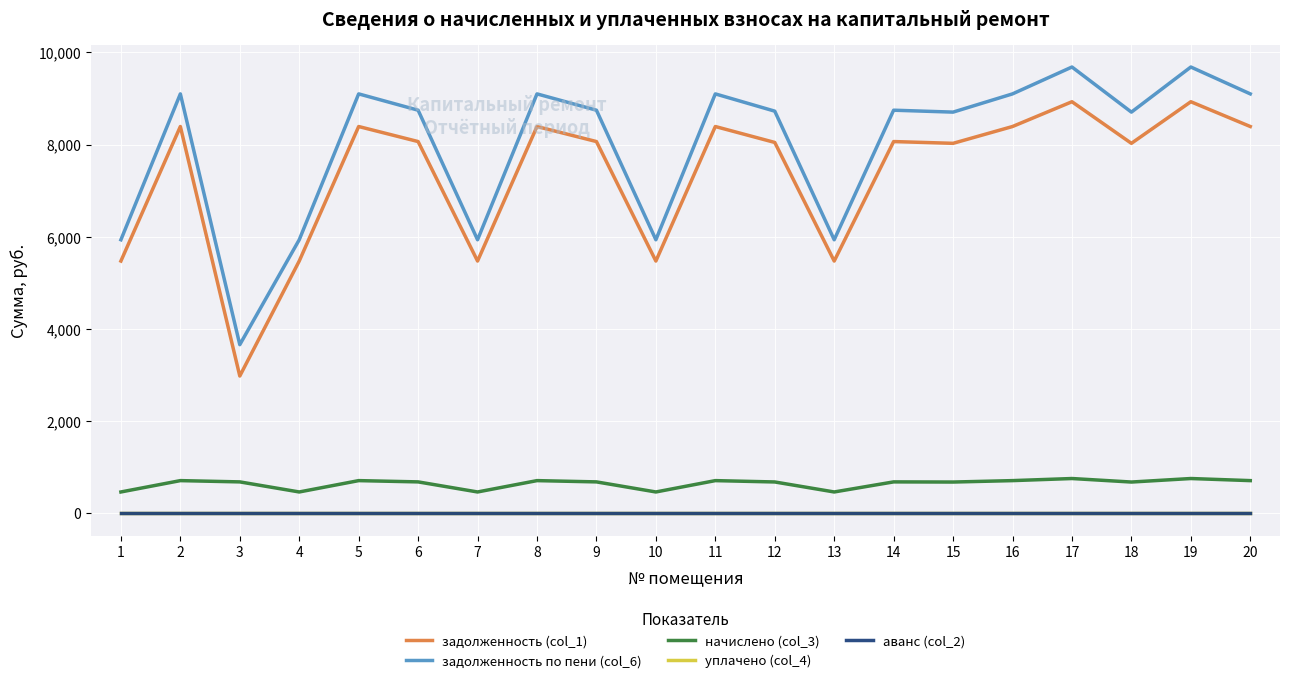

What is the maximum value shown in the chart?

9681.3